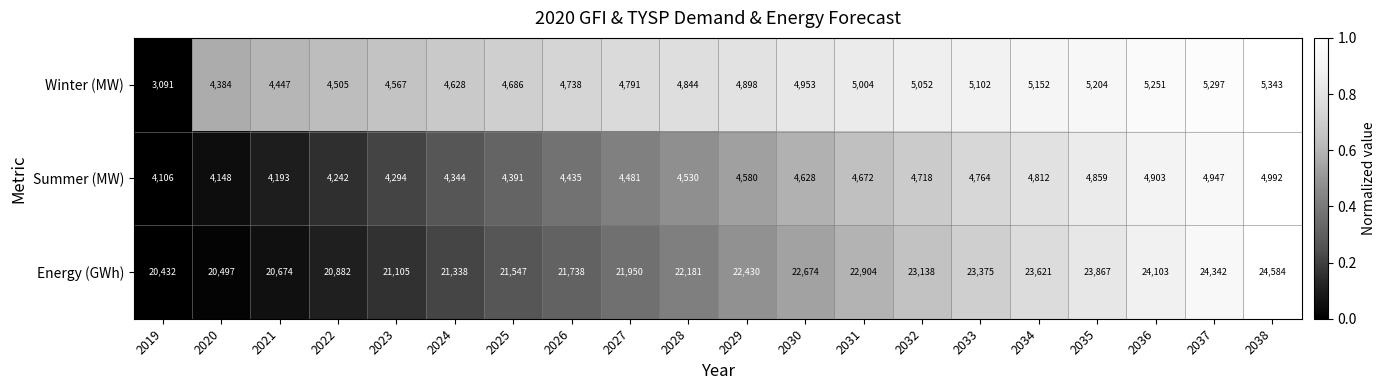

What is the average value of the Summer (MW) series?

4552